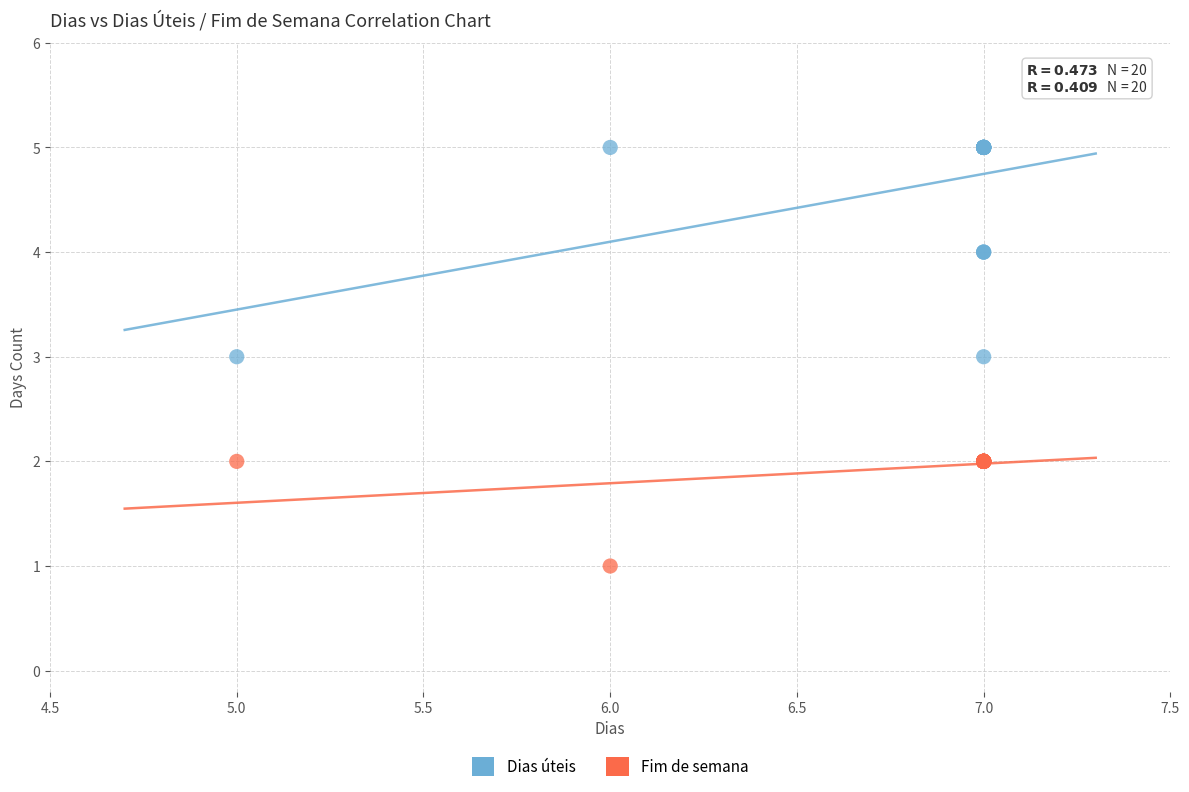

What are all the series names shown in the legend?

Dias úteis, Fim de semana